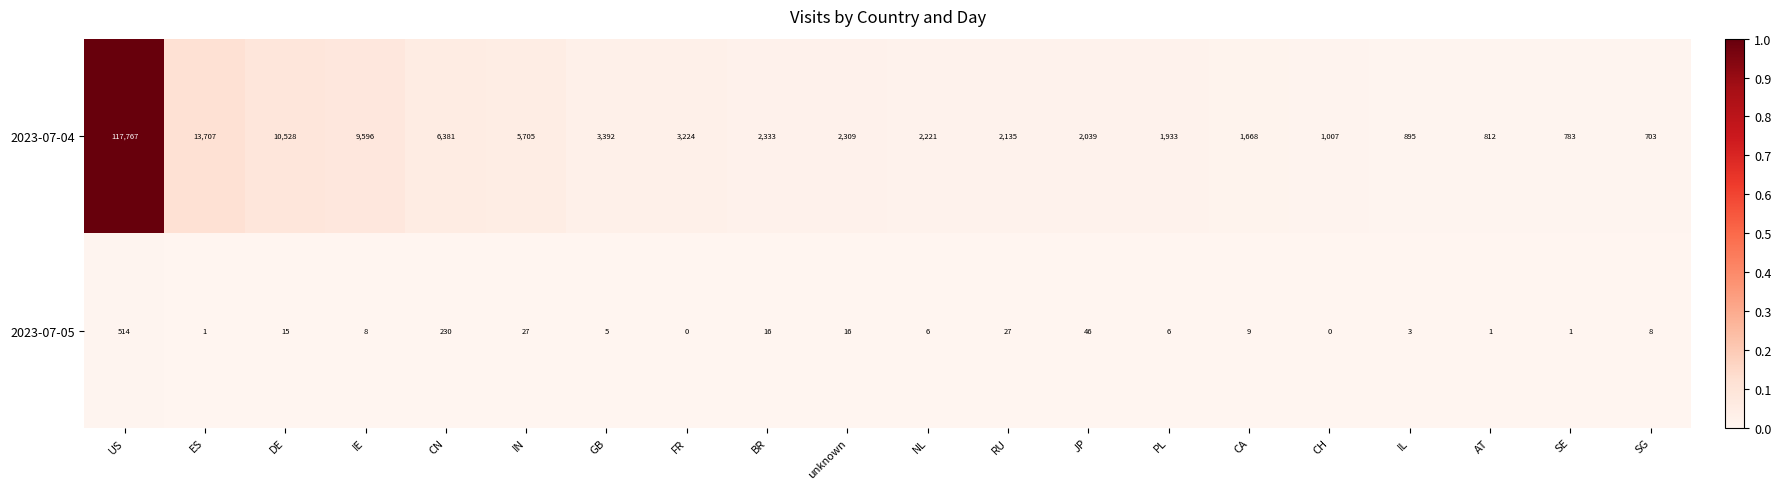

What is the sum of the 2023-07-05 values at FR and RU?

27